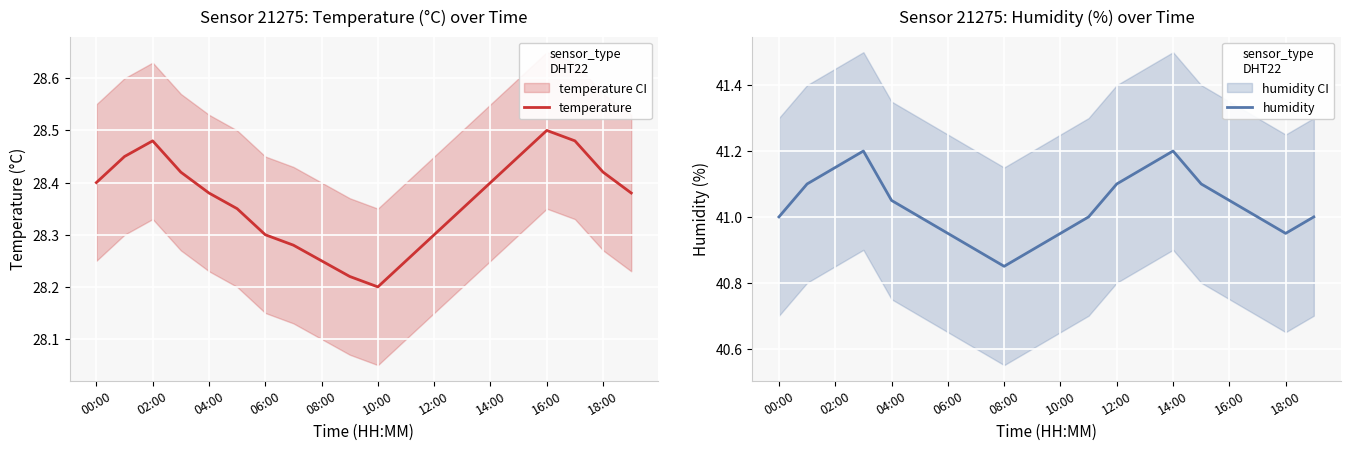

What are all the series names shown in the legend?

temperature, humidity